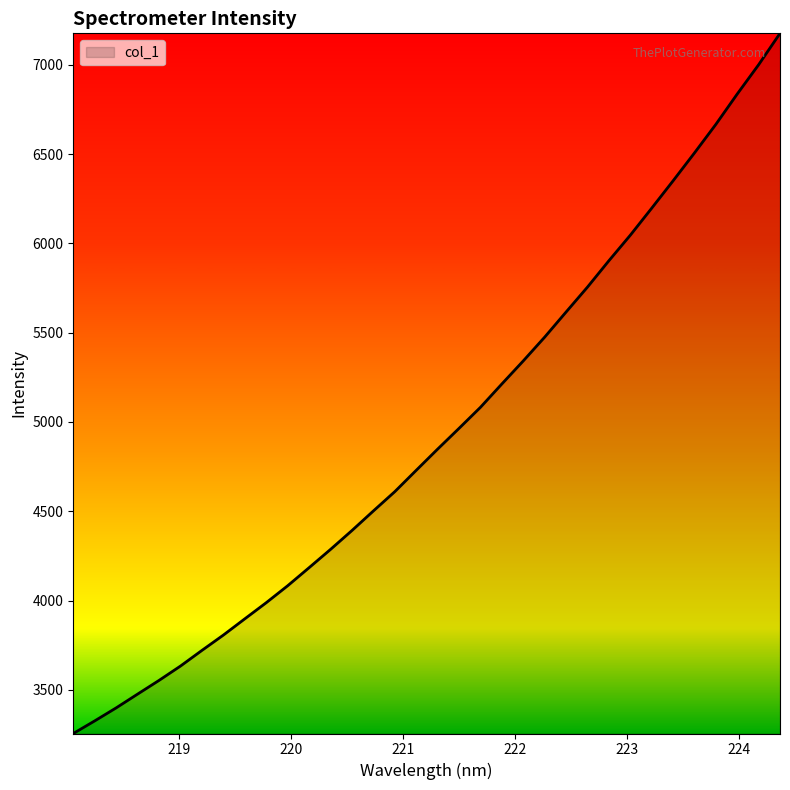

What is the minimum value shown in the chart?

3256.0